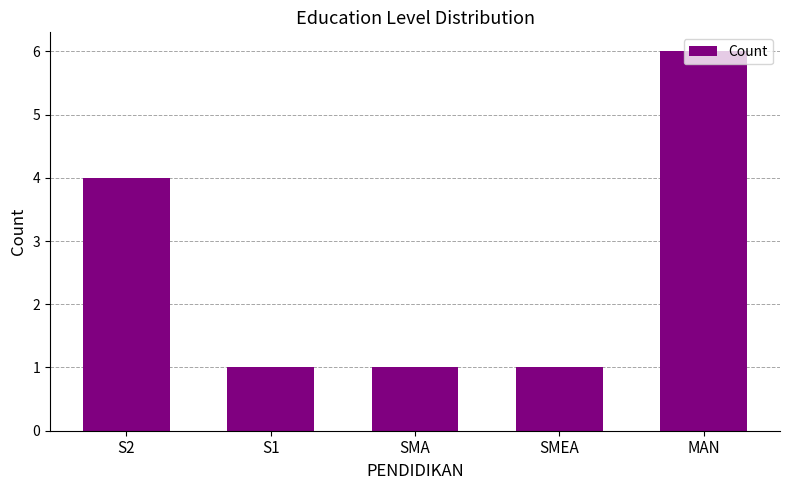

What is the difference between the maximum and minimum values?

5